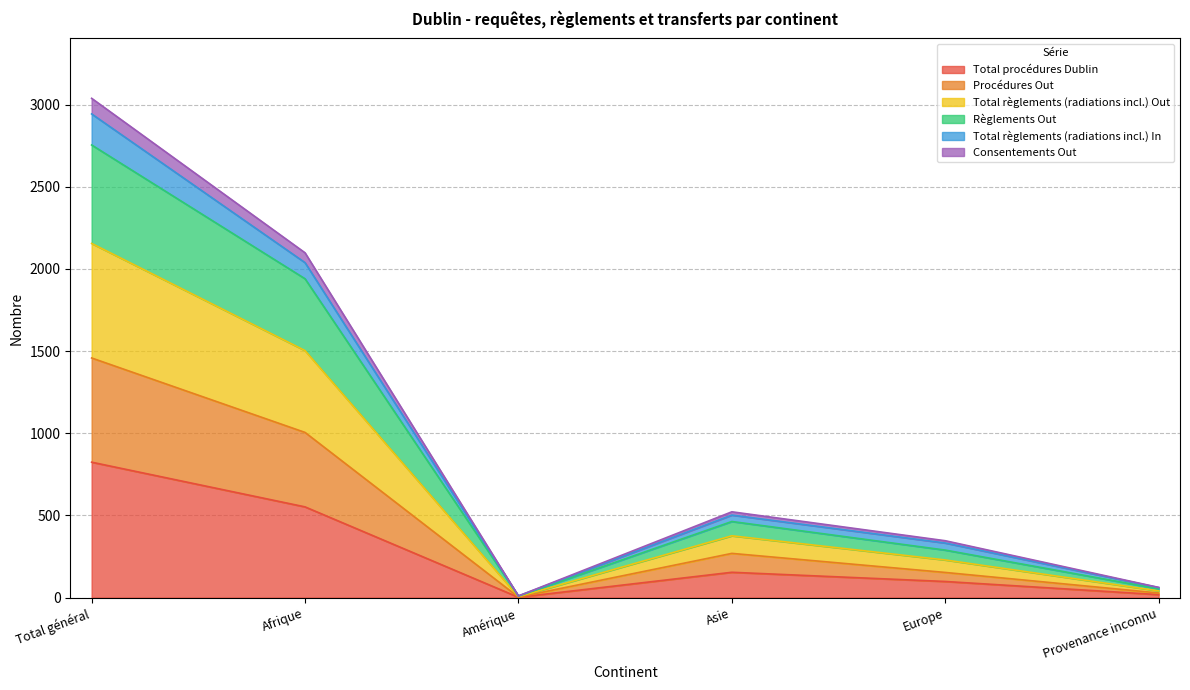

What is the highest value of the Total procédures Dublin series?

824